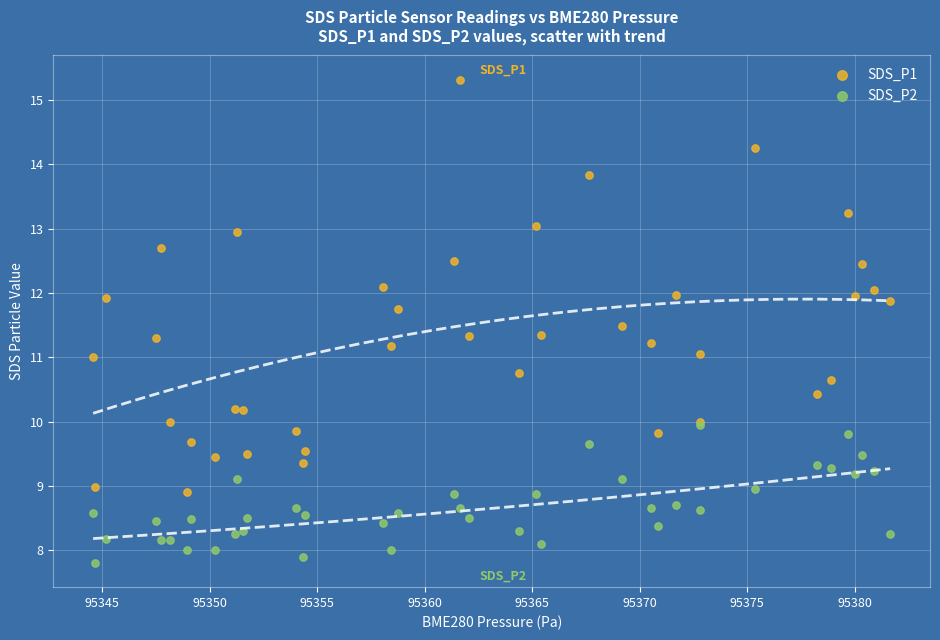

Which series has the widest spread of Y values?

SDS_P1